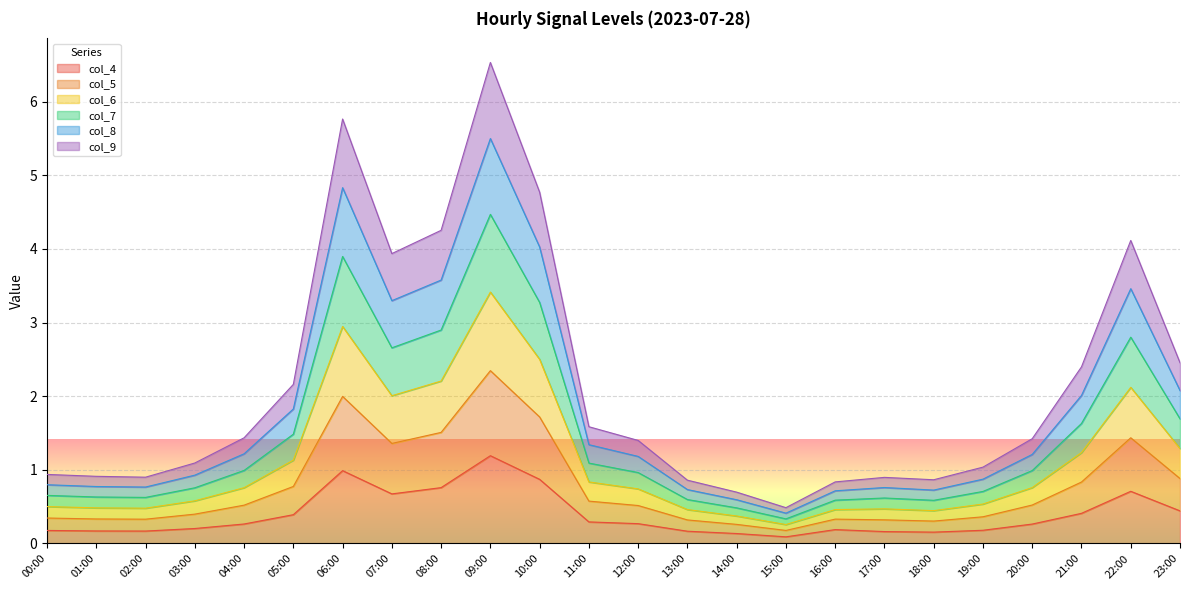

What is the difference between the col_8 values at 03:00 and 01:00?

0.1